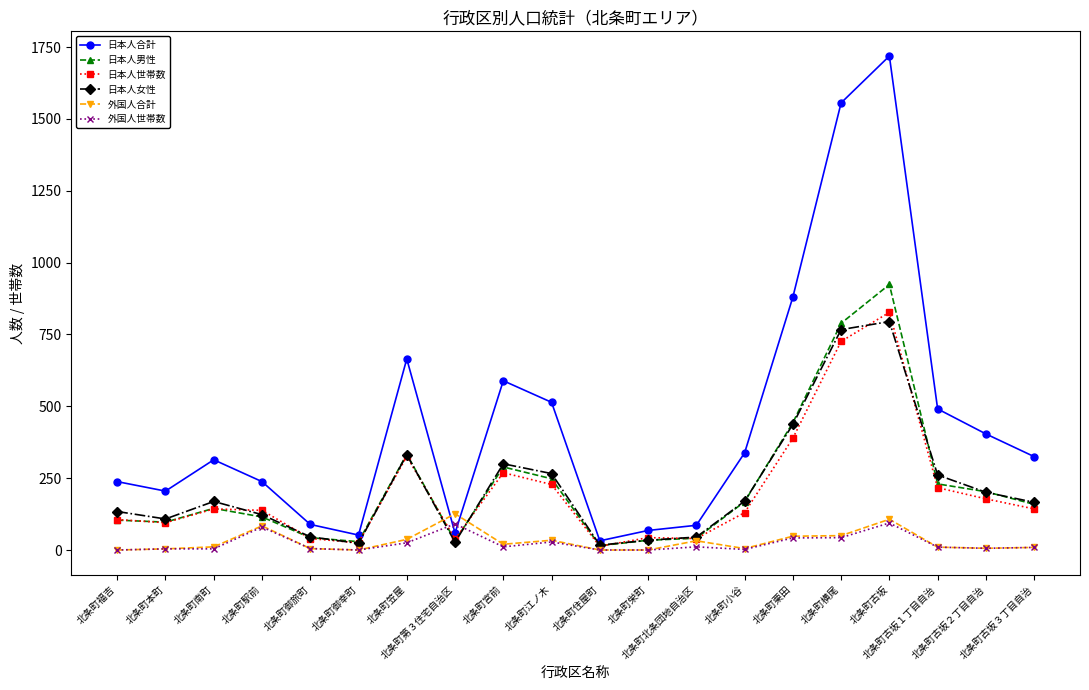

Is it true that 外国人世帯数 equals 0 at 北条町御幸町?

True